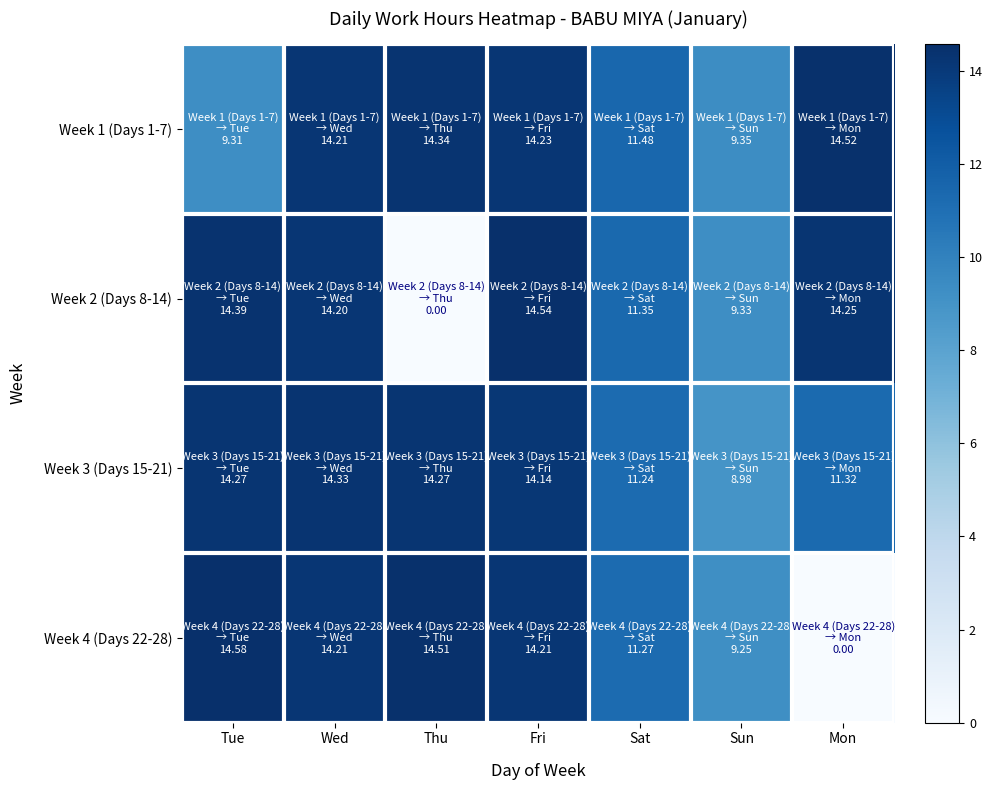

Rank the series at Tue from highest to lowest value.

Week 4 (Days 22-28), Week 2 (Days 8-14), Week 3 (Days 15-21), Week 1 (Days 1-7)